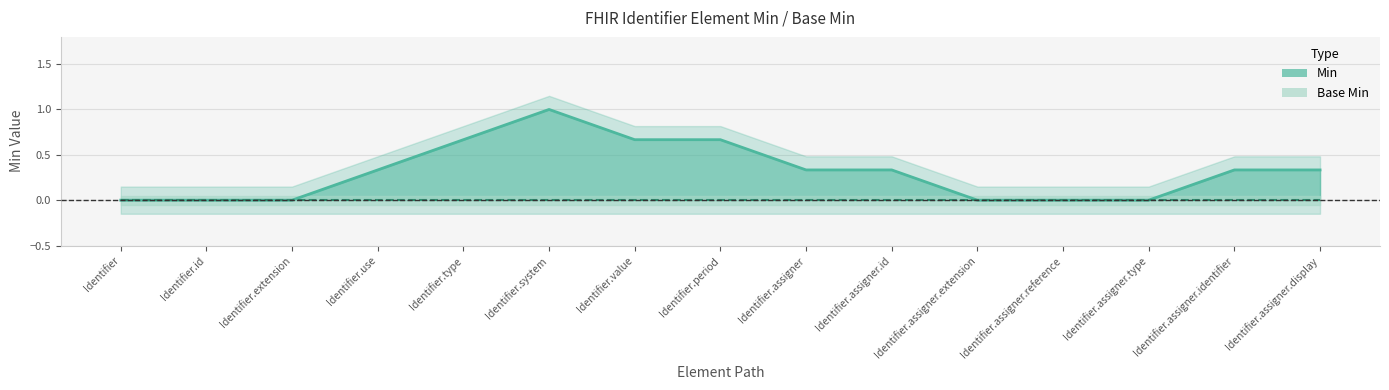

What position from the left is Identifier.assigner.display?

15